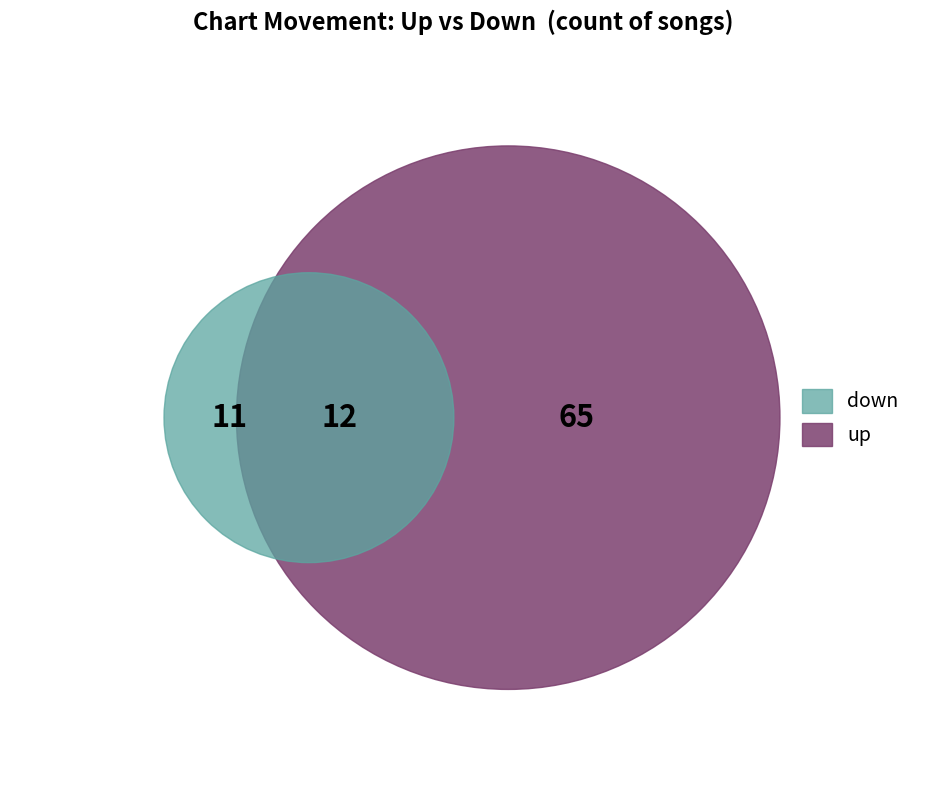

What is the change in value from up to down?

-54